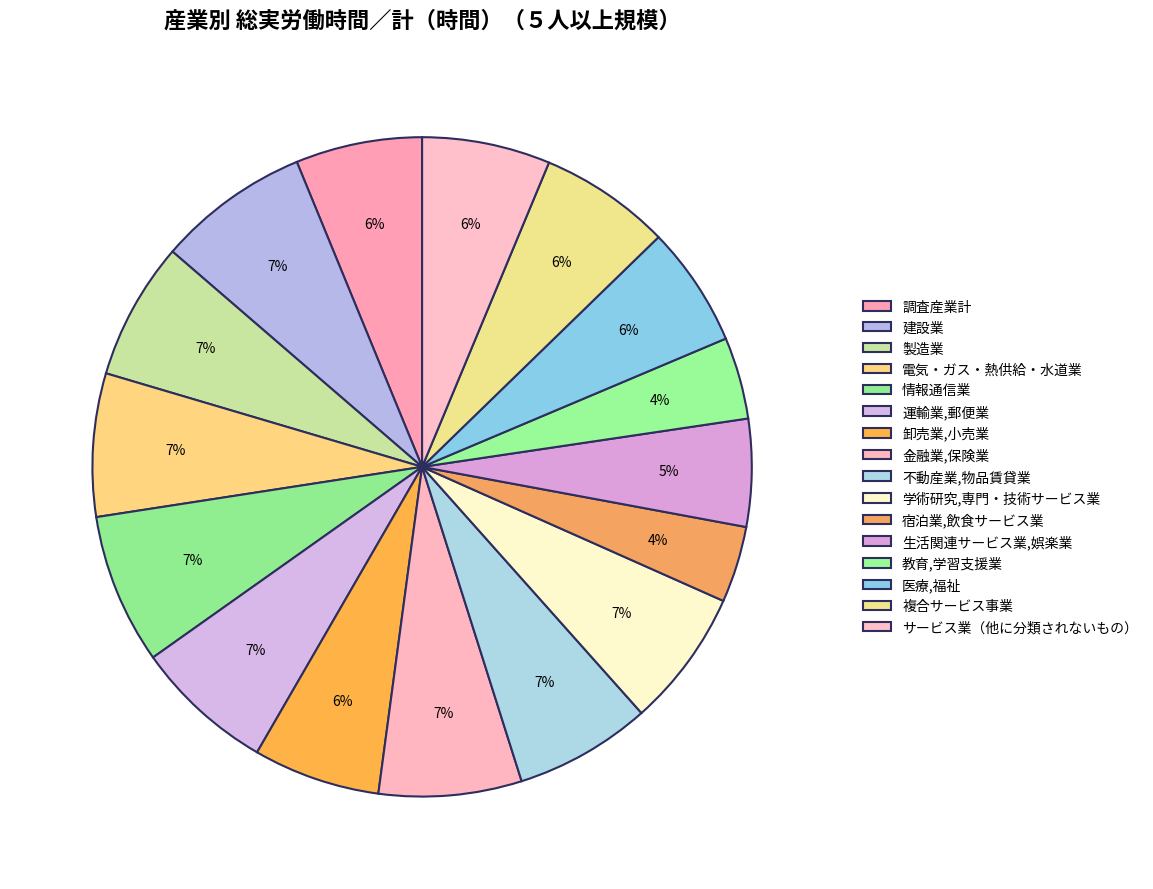

How many segments does this pie chart have?

16